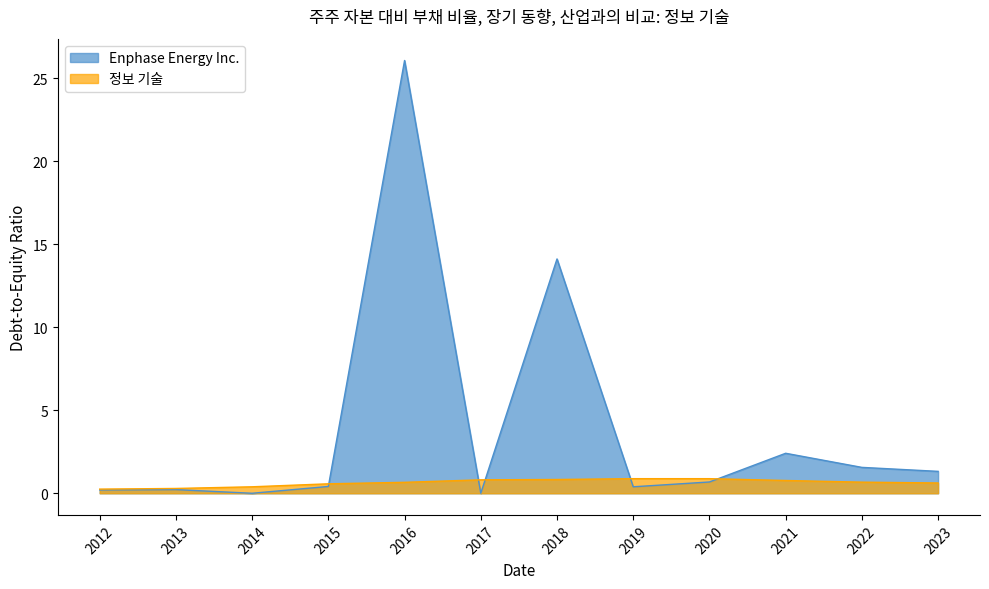

Read the 정보 기술 value at 2020.

0.9